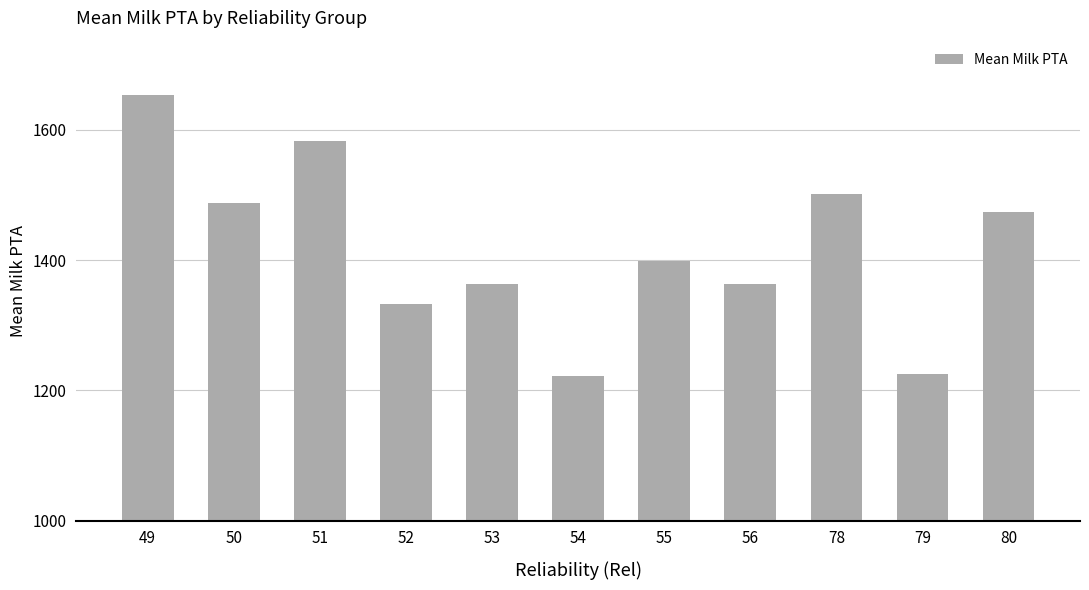

Reading left to right, transcribe all the data shown in this chart.

1654	1488	1582	1333	1364	1222	1398	1364	1501	1225	1474